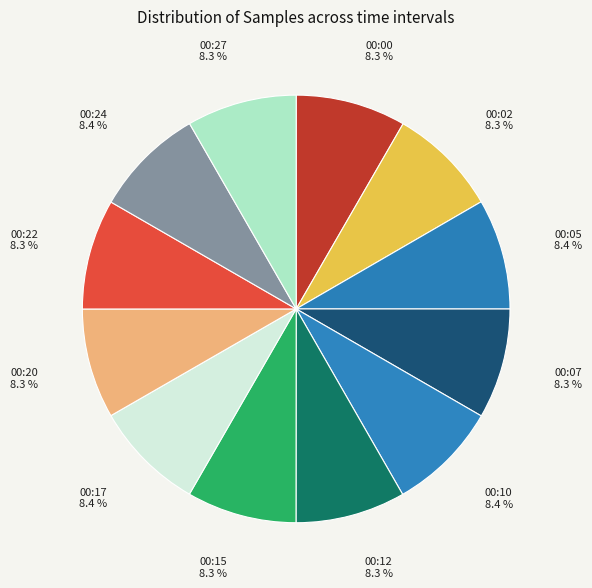

What is the ratio of the value at 00:22 to the value at 00:20?

1.0